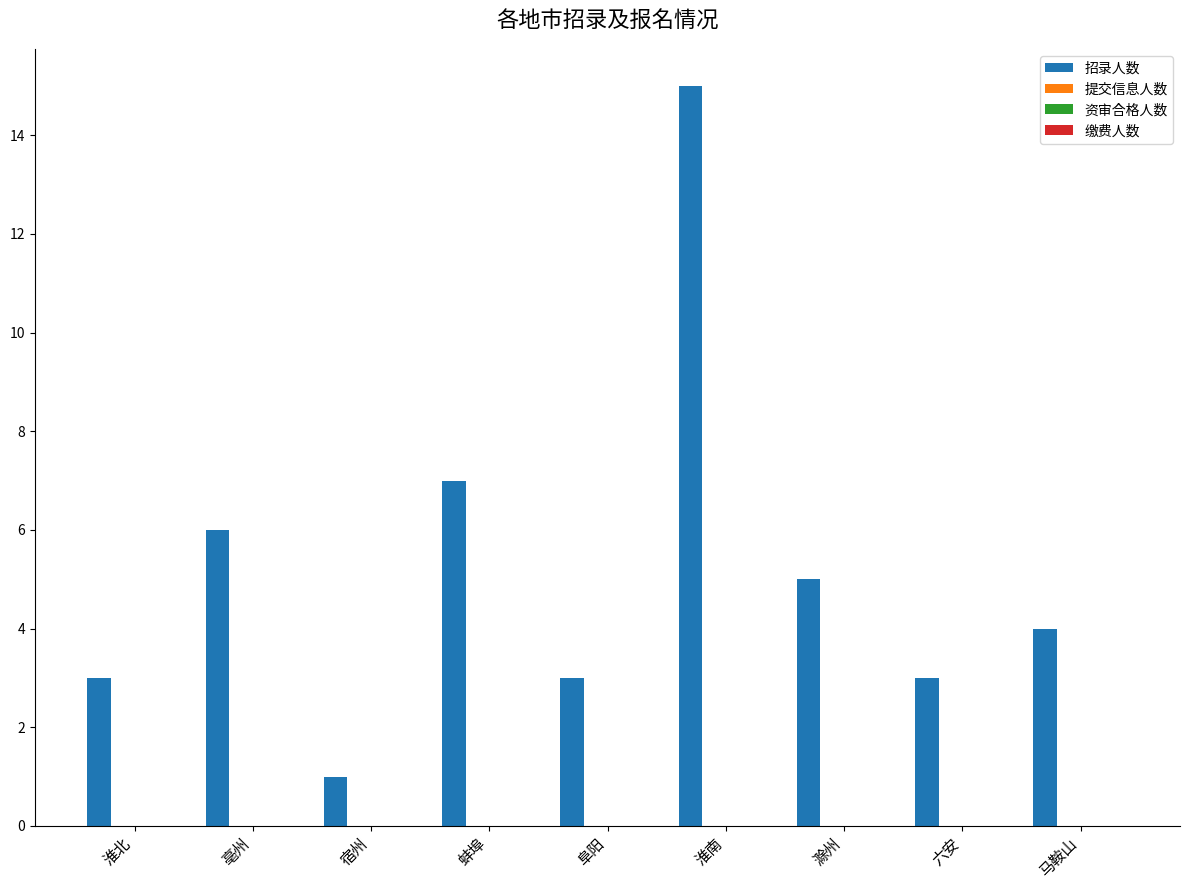

What is the average value?

5